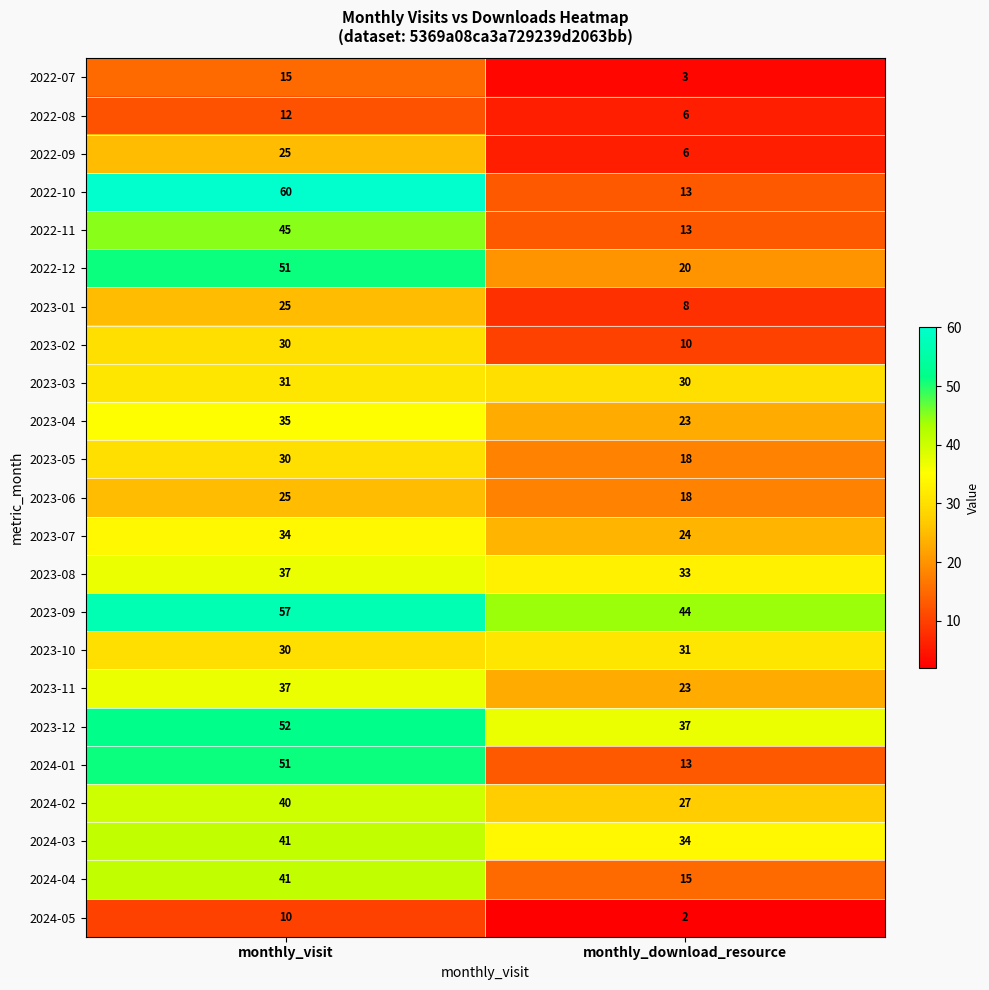

True or false: 2022-09 has a value of 25 at monthly_visit.

True